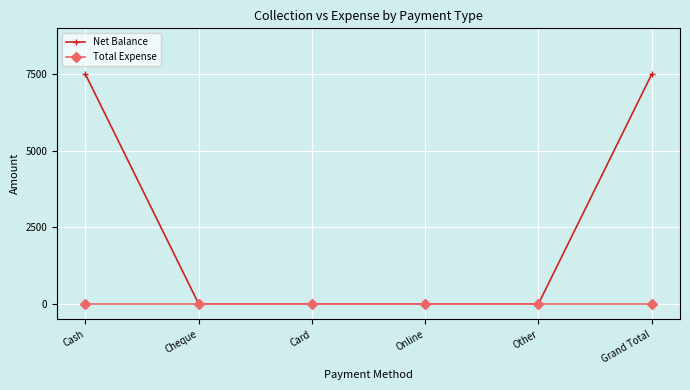

How many data points in Net Balance are above 0?

2